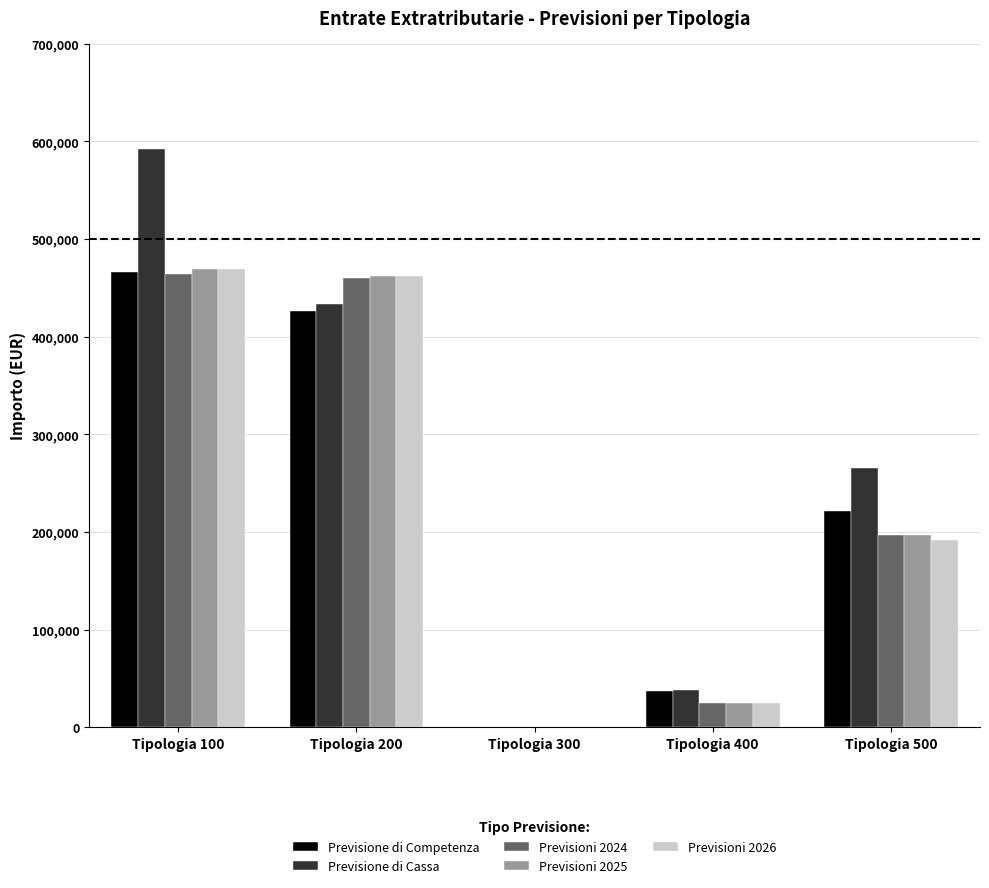

What is the sum of all Previsione di Cassa values?

1329784.9